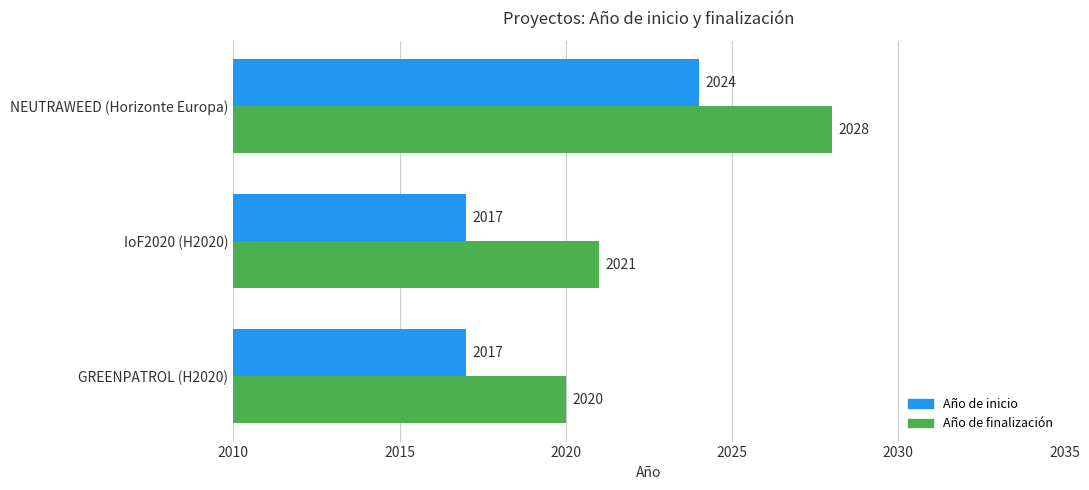

What is the maximum value for Año de finalización?

2028